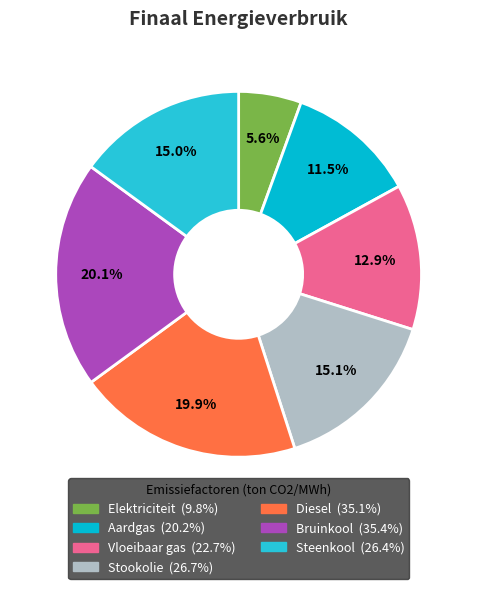

Does Steenkool account for over 50% of the chart?

No